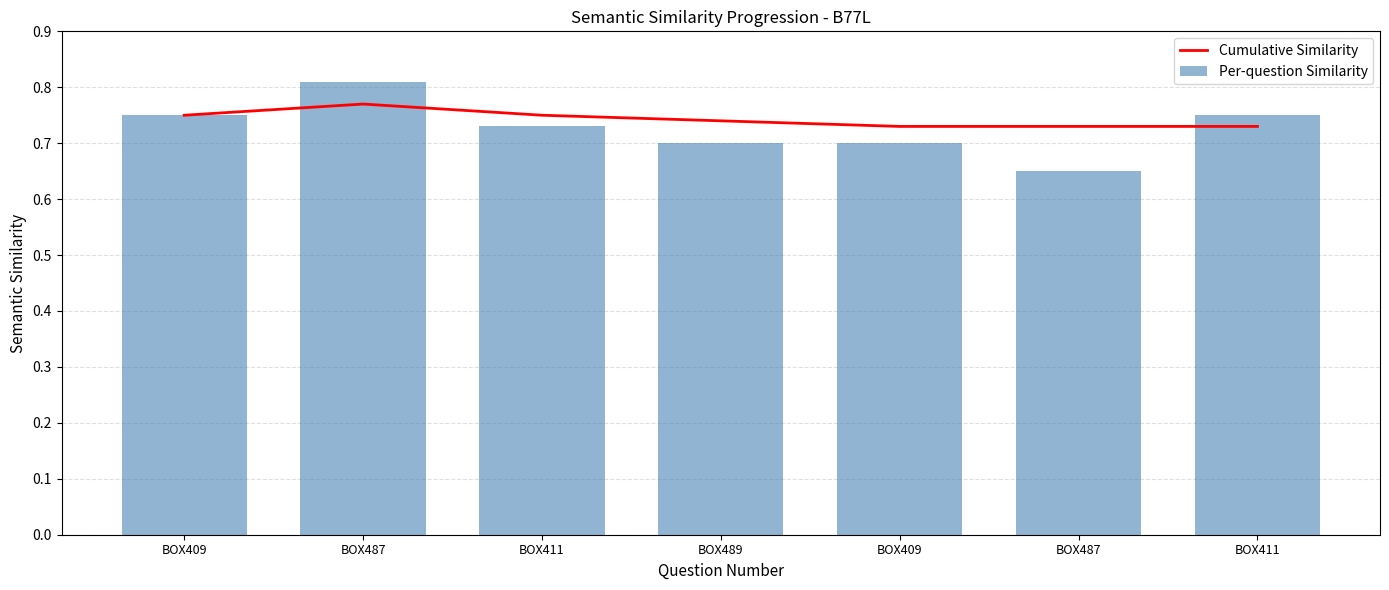

Which category has the lowest value across all series?

BOX487